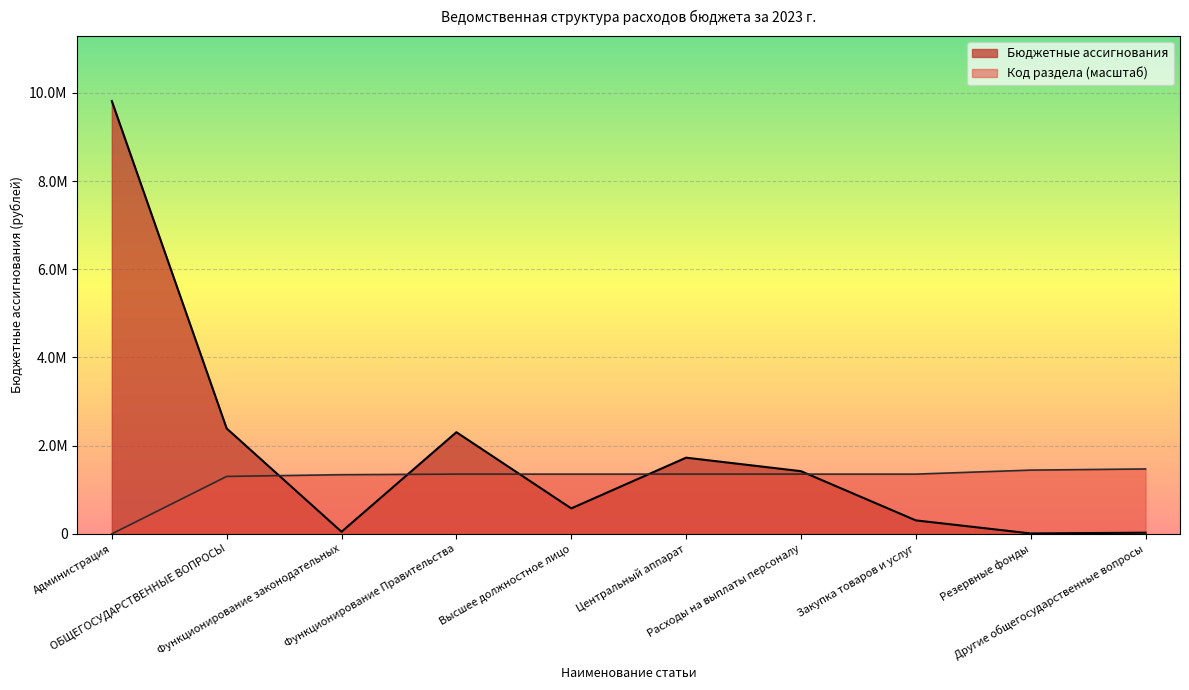

Where is the first local minimum for Бюджетные ассигнования?

Функционирование законодательных